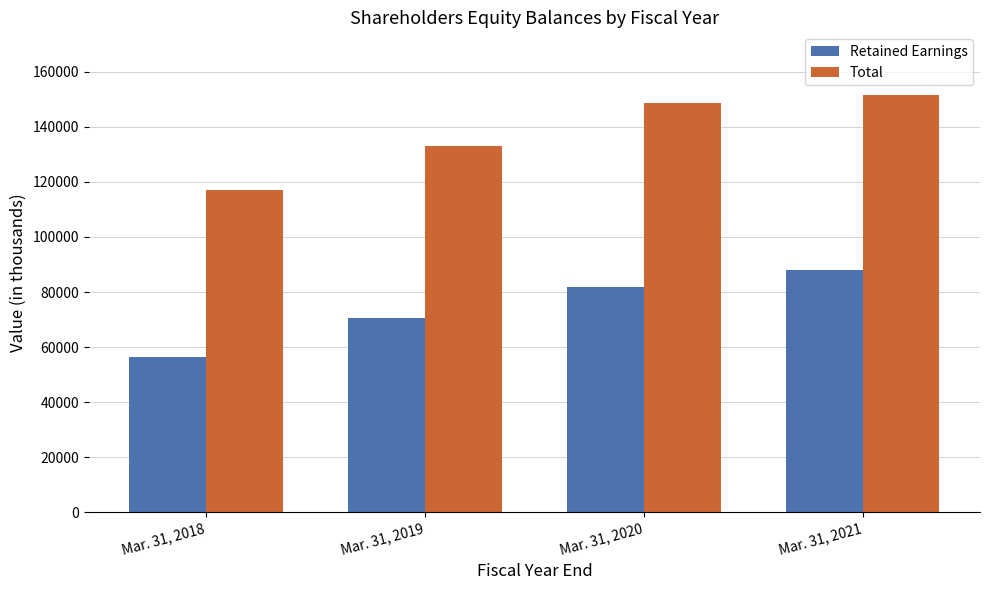

What are all the series names shown in the legend?

Retained Earnings, Total